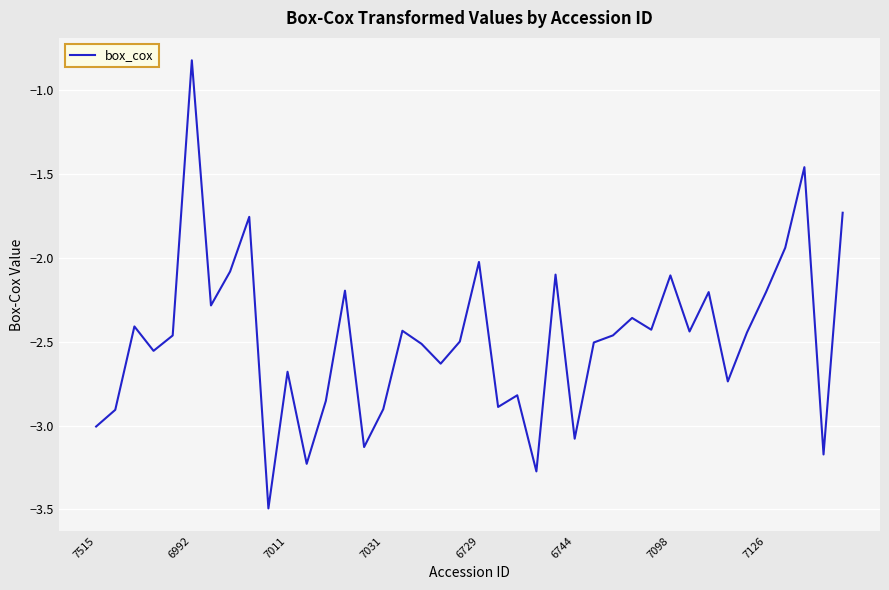

What is the difference between the maximum and minimum values?

2.7